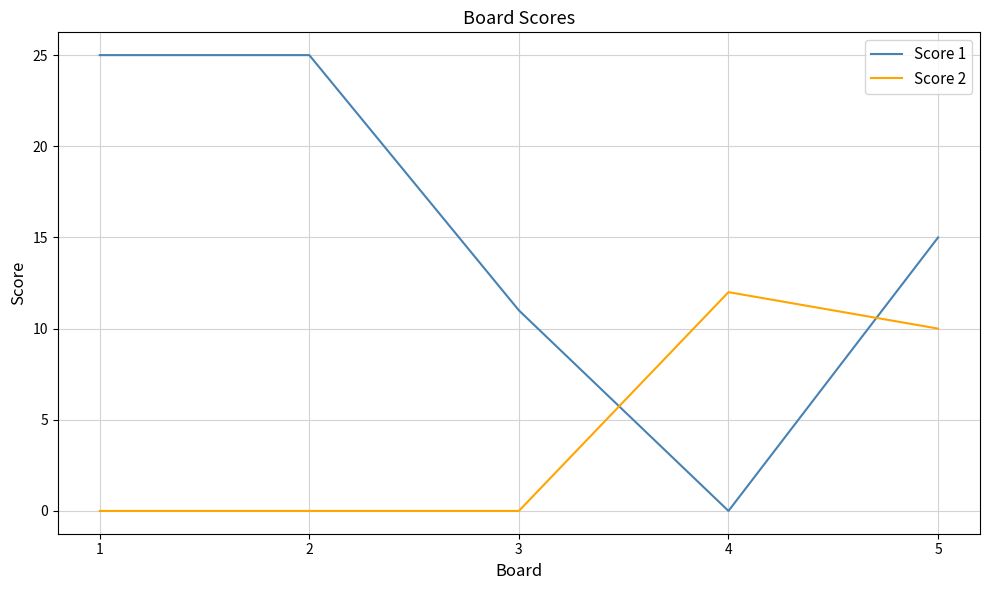

Reading left to right, list all the values displayed in this chart.

Score 1: 1=25	2=25	3=11	4=0	5=15
Score 2: 1=0	2=0	3=0	4=12	5=10